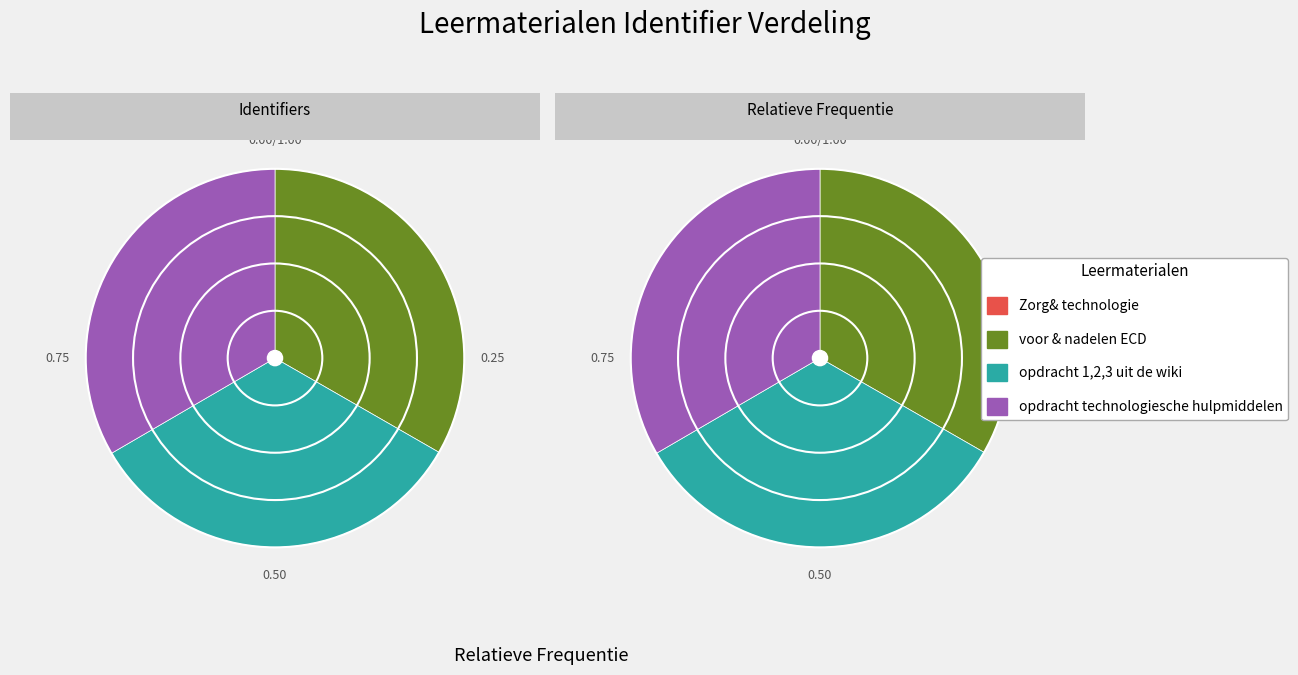

To the nearest percent, what is the average slice percentage?

25%